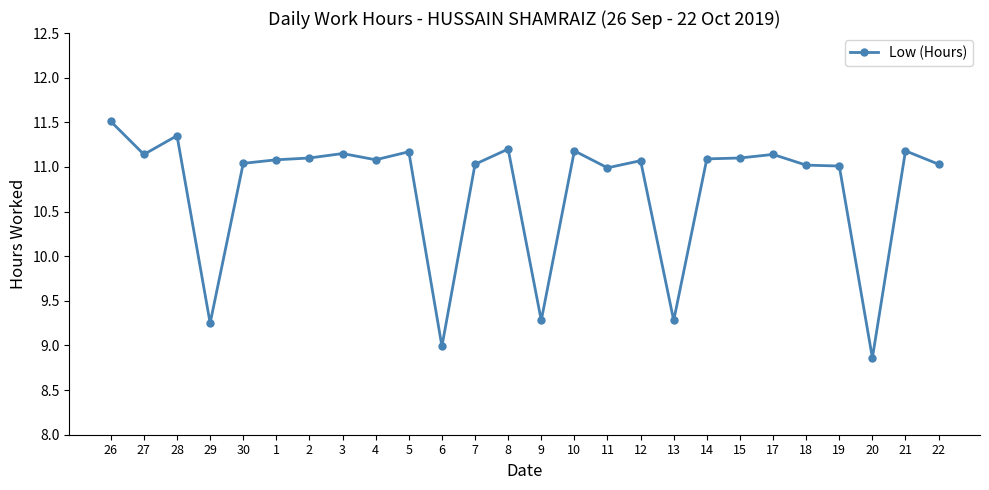

Does the chart have visible grid lines?

No